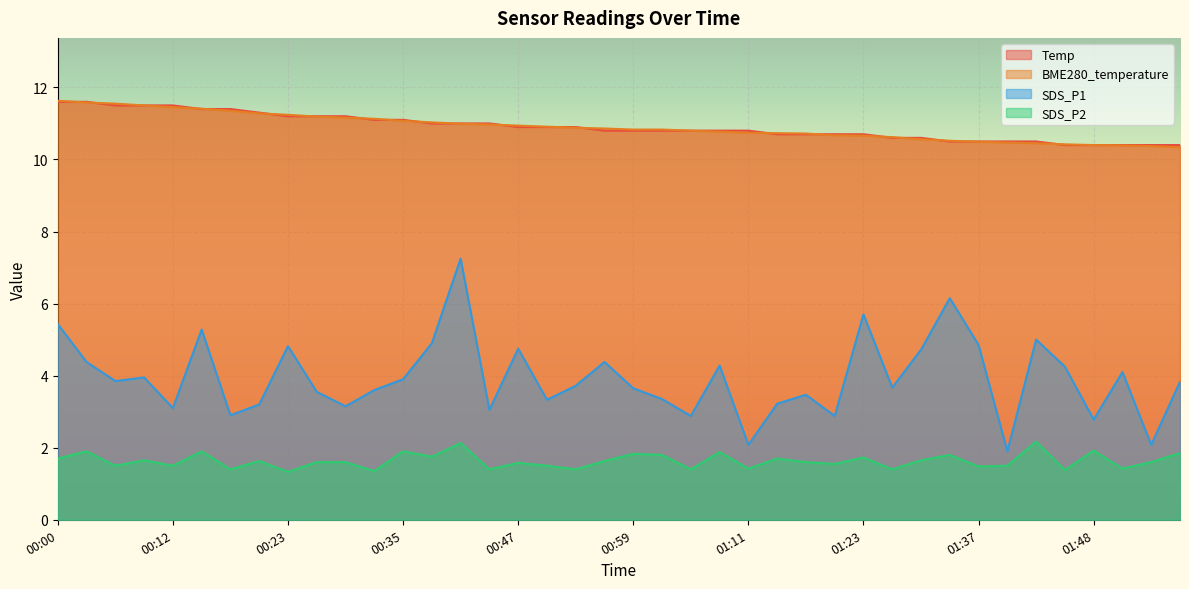

True or false: BME280_temperature and SDS_P1 cross at least once.

False